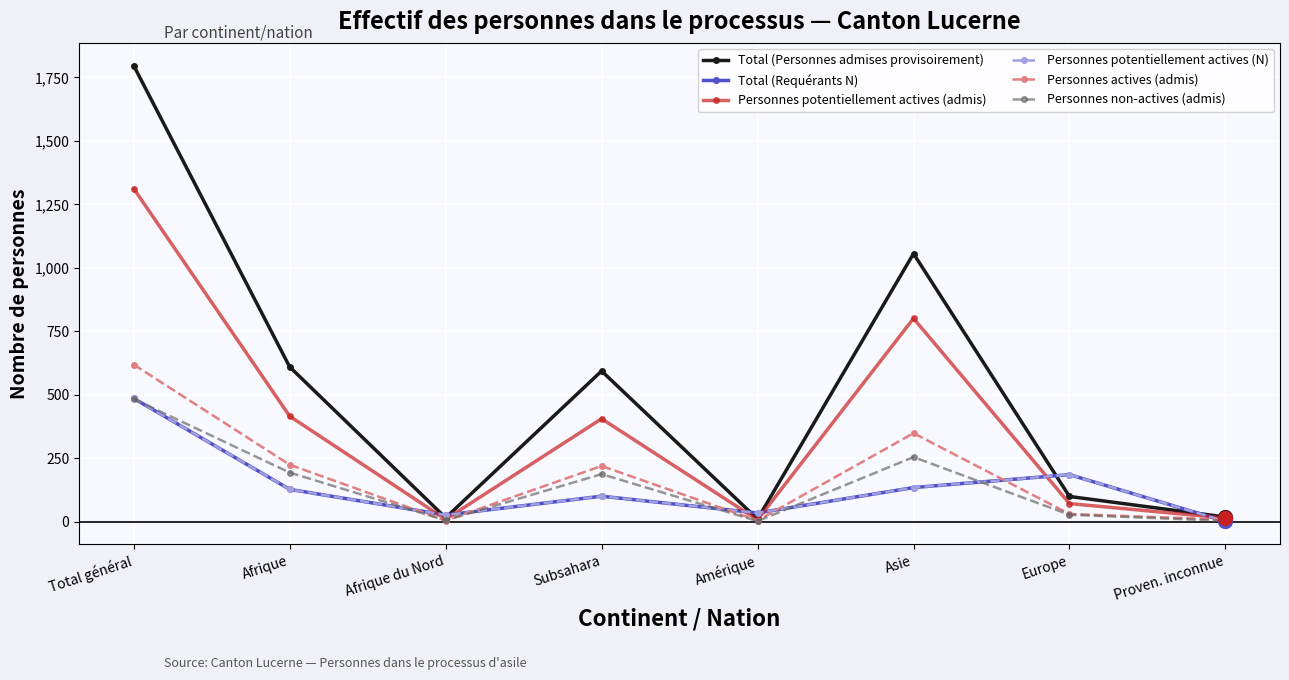

Between Subsahara and Amérique, which series saw the biggest shift?

Total (Personnes admises provisoirement)